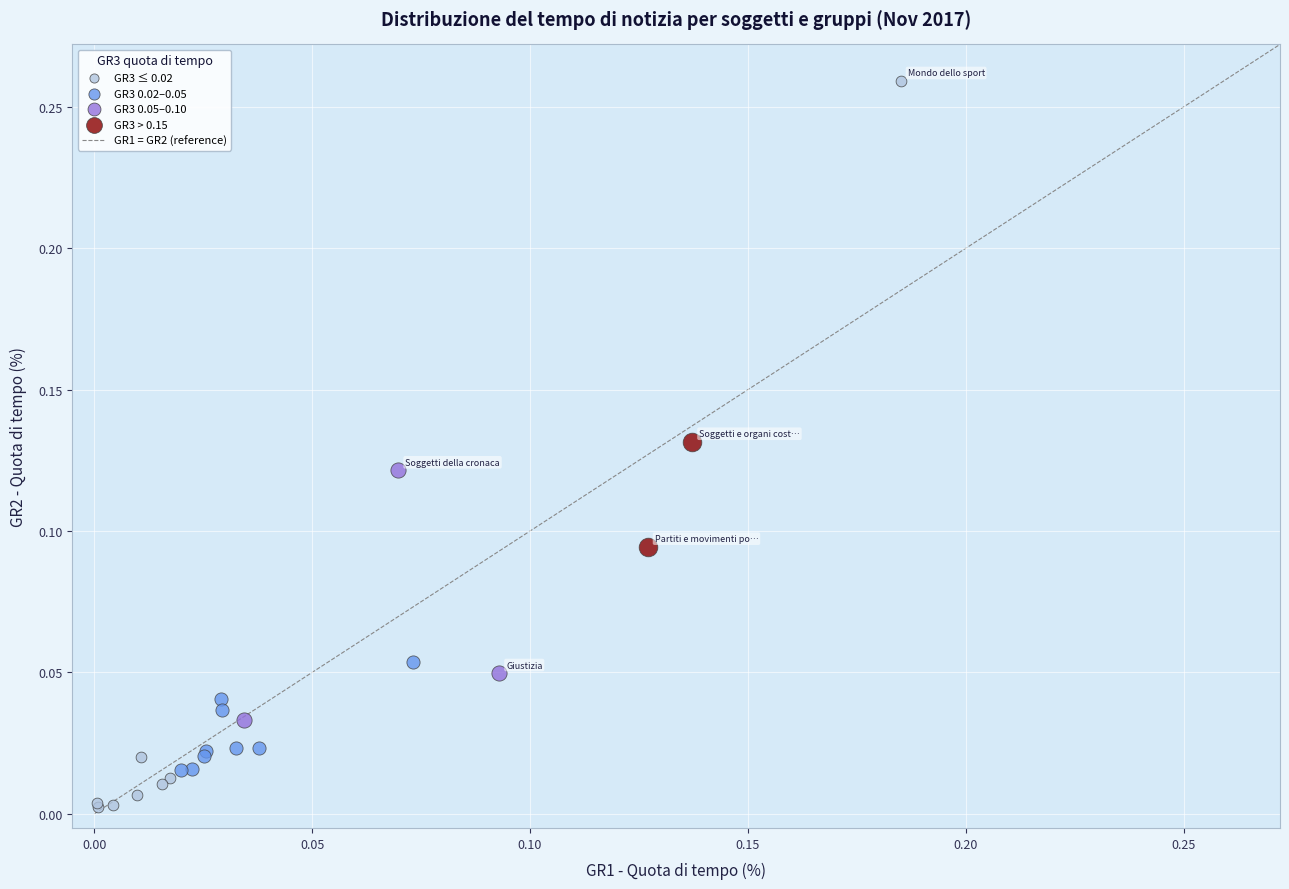

Which series reaches the maximum Y coordinate?

GR3 ≤ 0.02